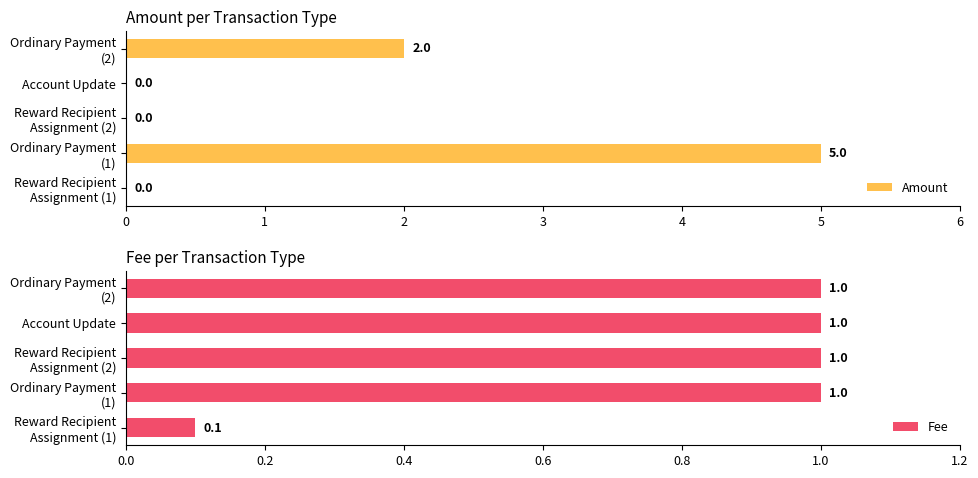

Which series has the largest total across all categories?

Amount